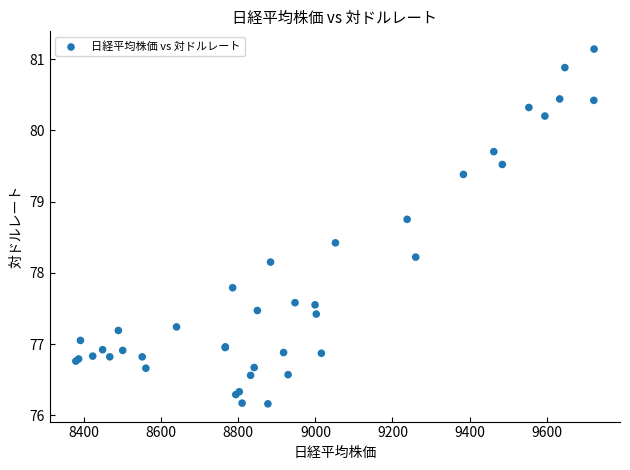

What Y value in the scatter plot is closest to 78?

78.2